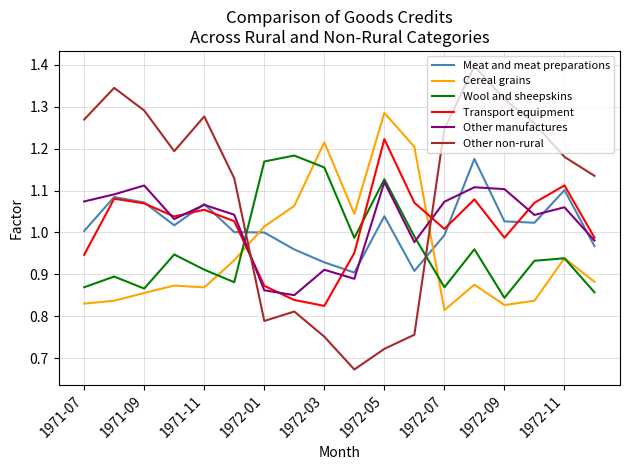

Which series has the widest spread of values?

Other non-rural